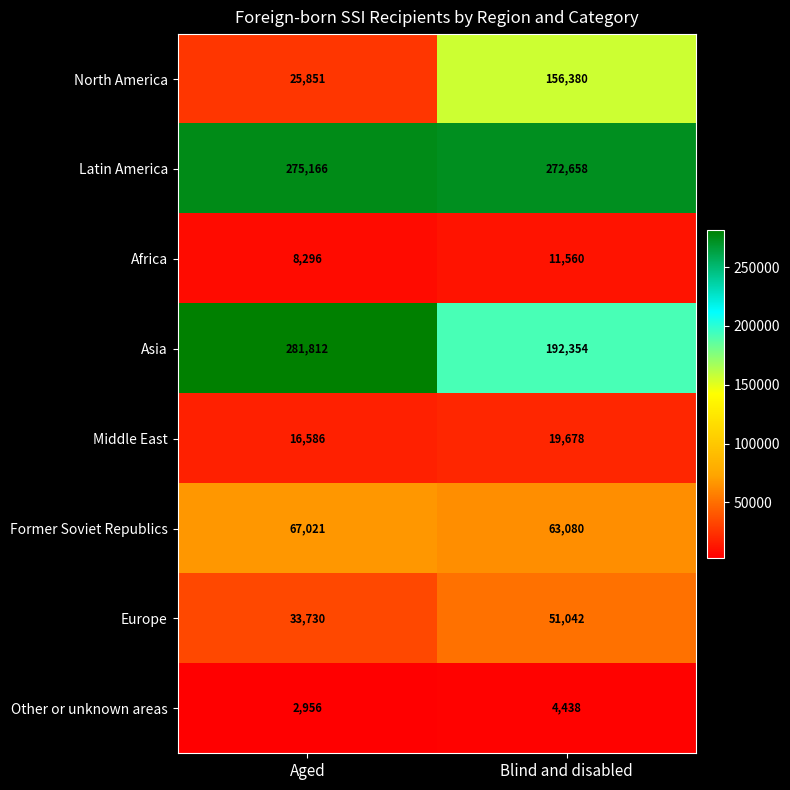

What is the spread (max minus min) of values at Aged?

278856